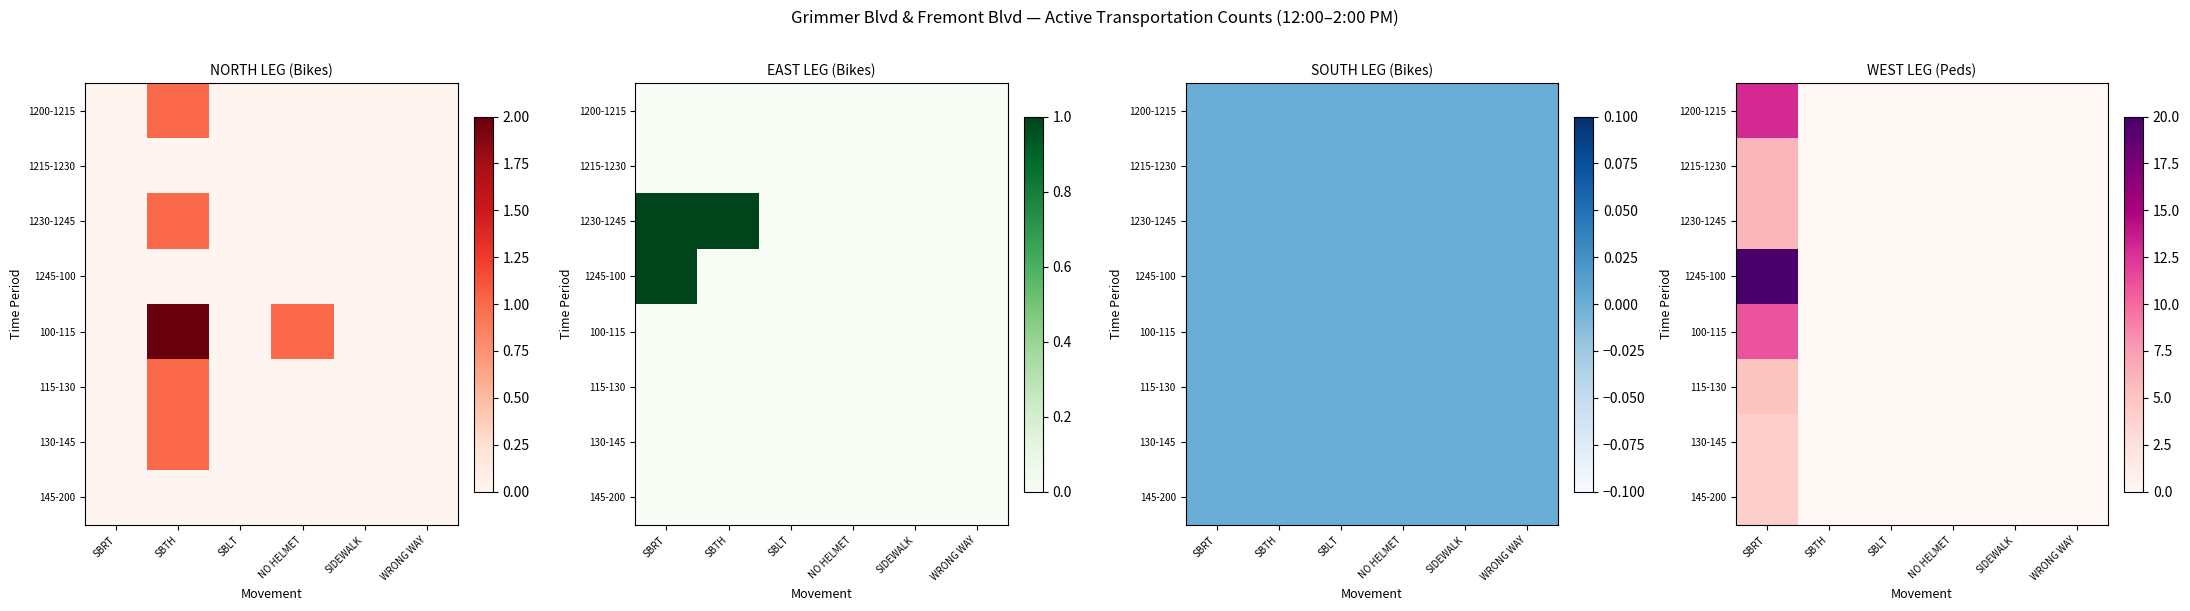

What is the greatest value displayed?

20